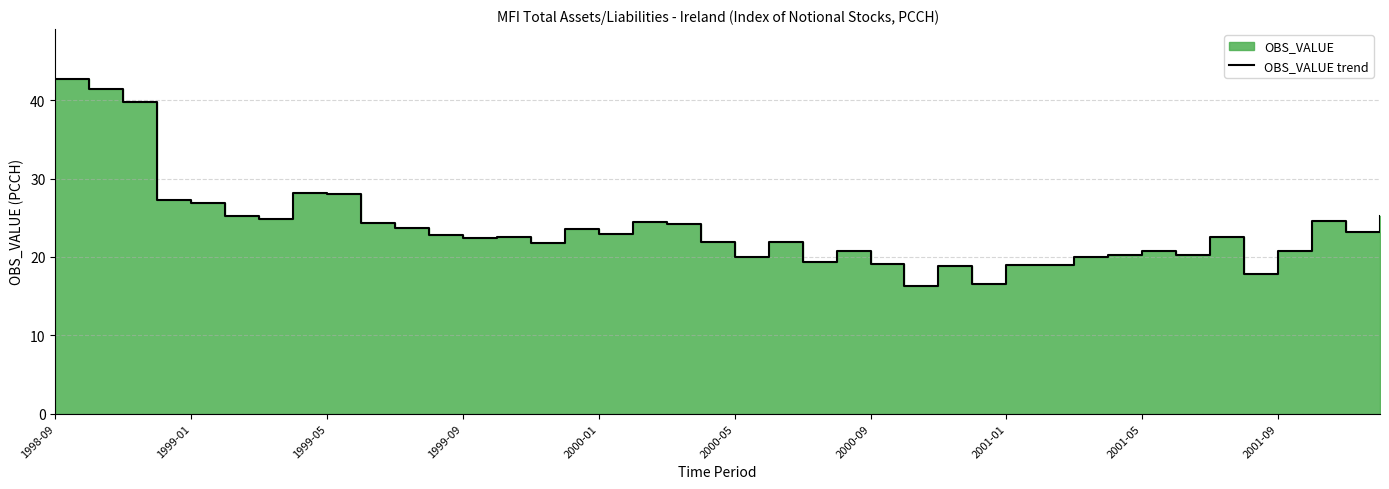

True or false: the data shows 27.7 at 33.

False